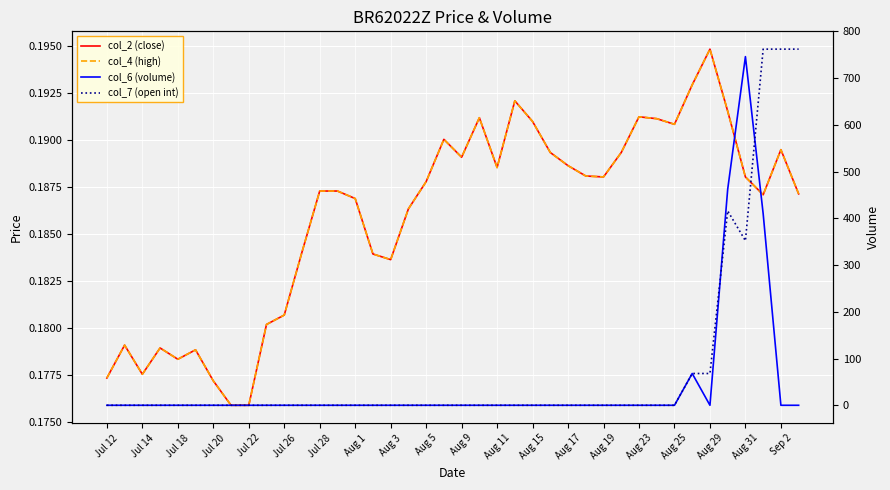

What is the approximate value of col_4 (high) at Jul 12?

0.2